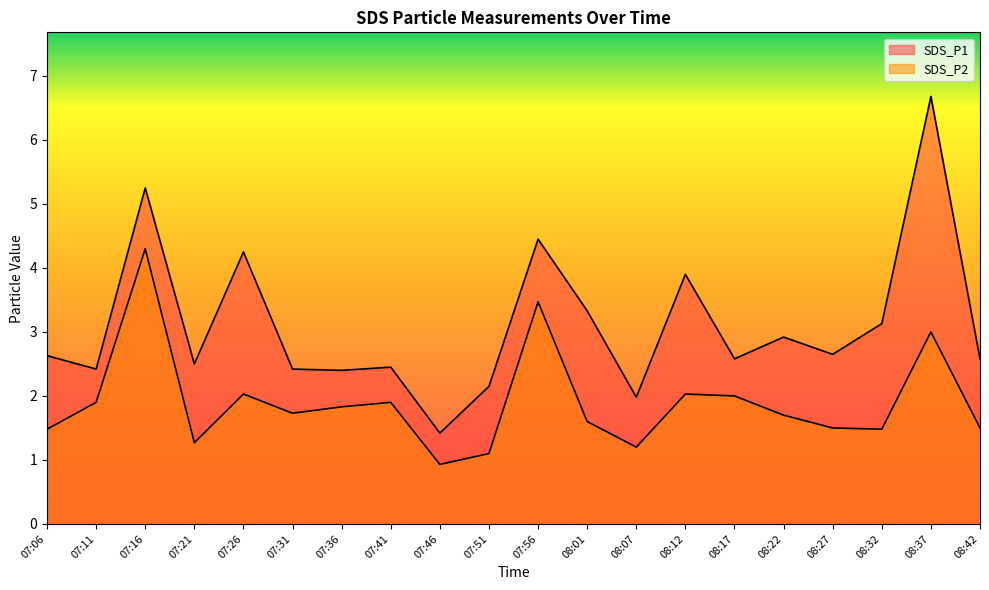

True or false: SDS_P2 has more than 2 interior local peaks.

True